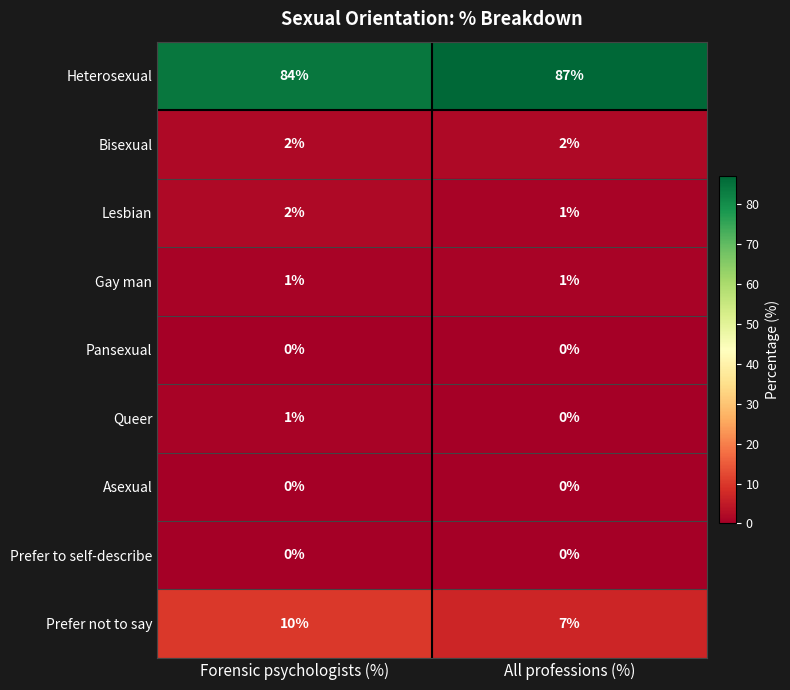

The value of Lesbian at All professions (%) is 2. True or false?

False